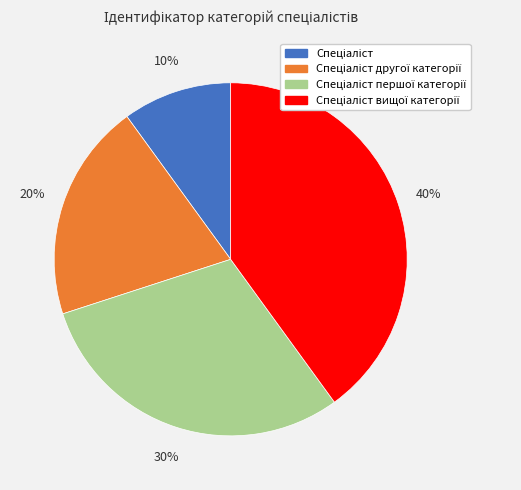

How many segments does this pie chart have?

4